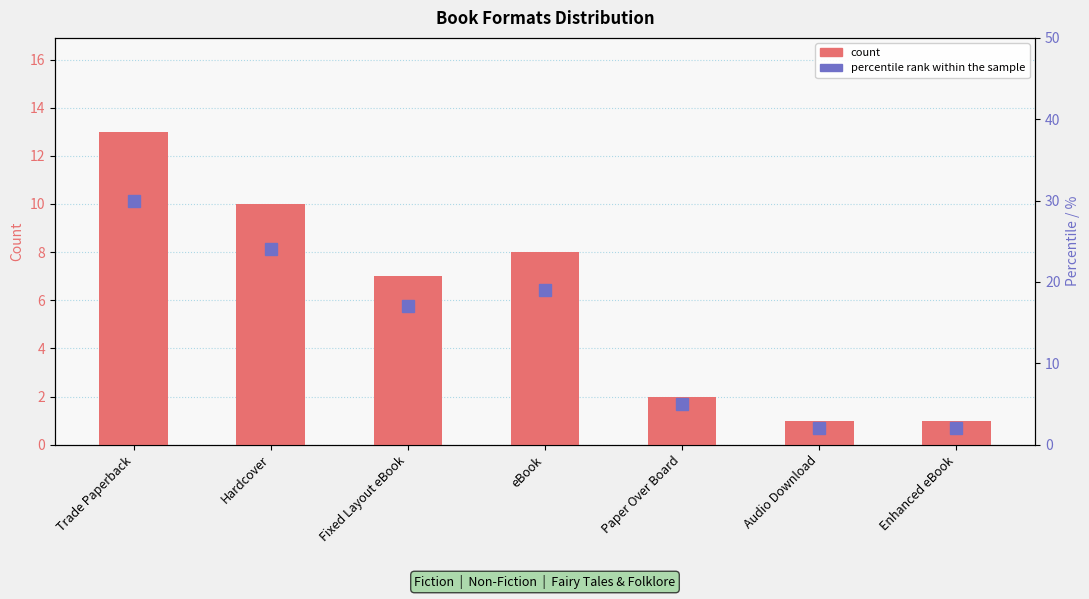

What is the sum of all percentile rank within the sample values?

99